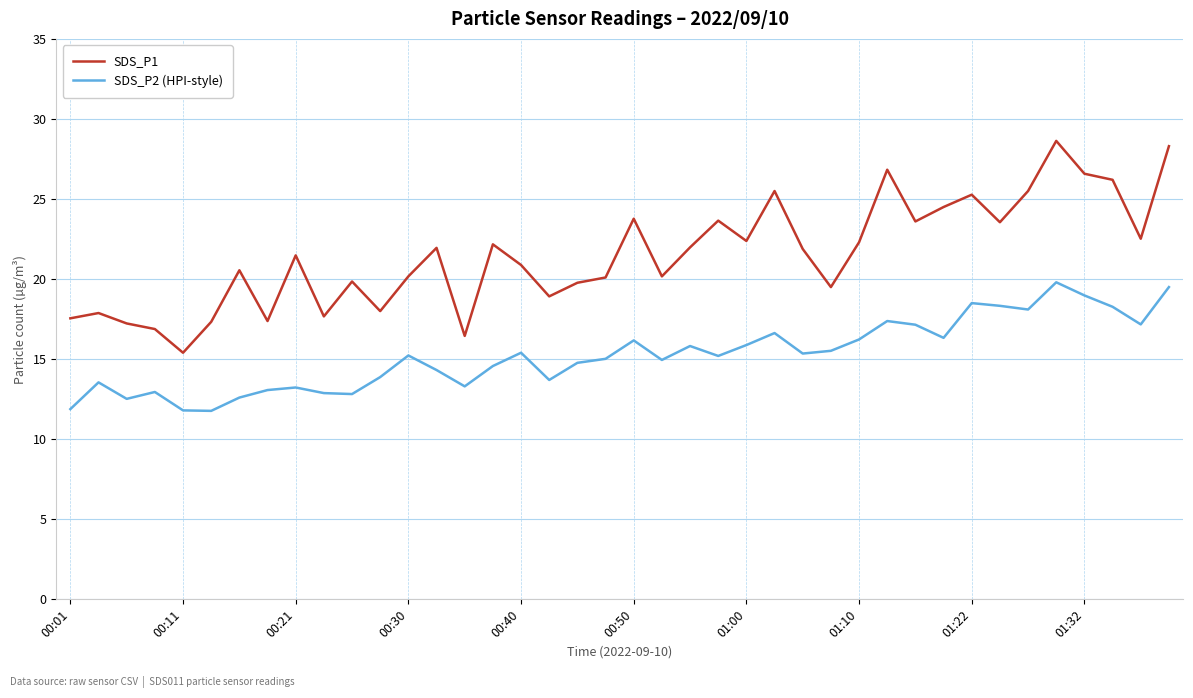

Which series has the largest range (max minus min)?

SDS_P1